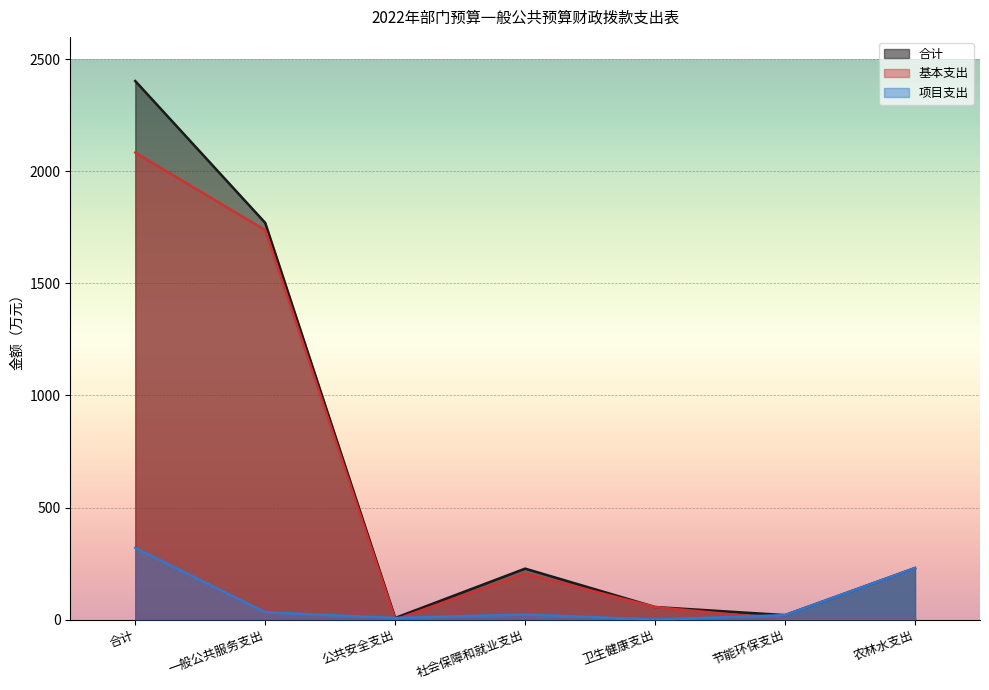

List the series in order of their overall mean, lowest first.

项目支出, 基本支出, 合计